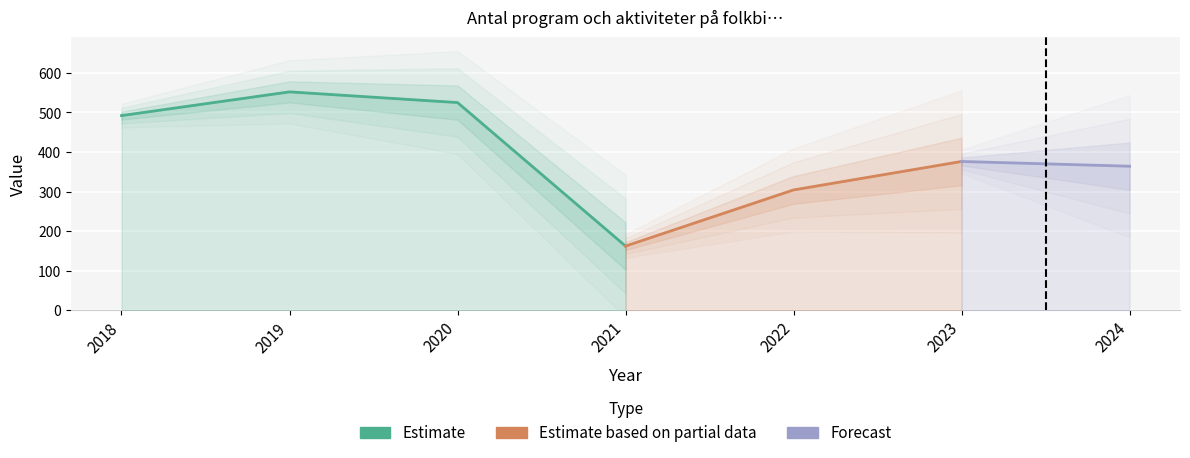

What is the maximum value shown in the chart?

552